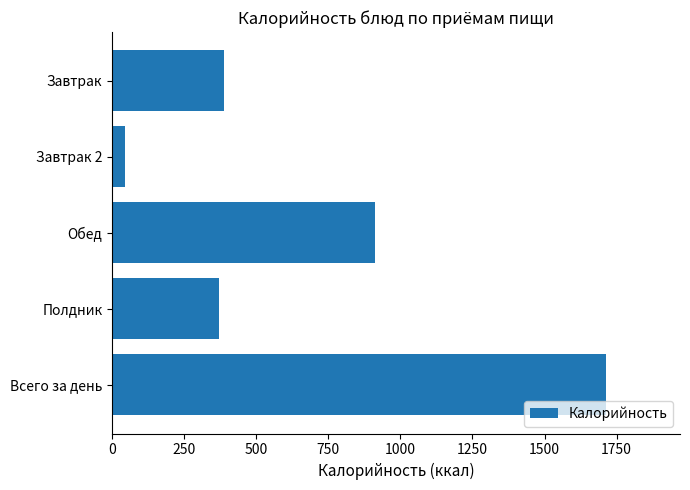

Reading top to bottom, what are all the values shown in this chart?

Завтрак=387	Завтрак 2=44	Обед=911	Полдник=371	Всего за день=1713